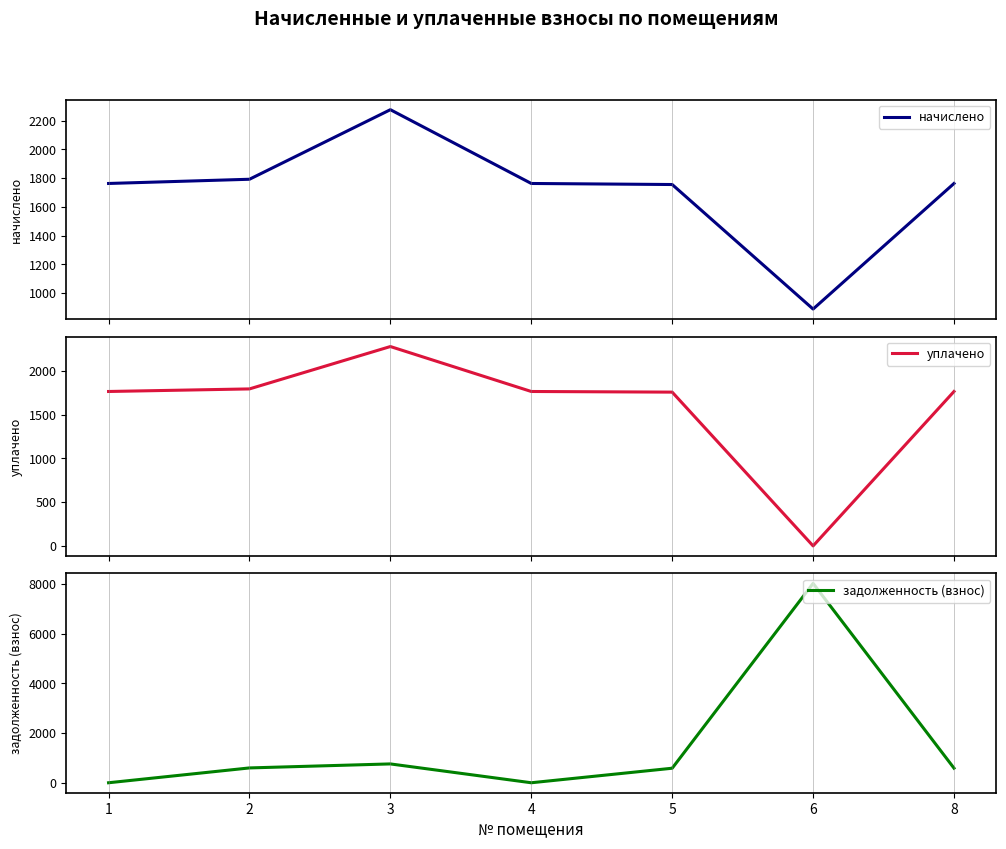

What is the maximum value shown in the chart?

8032.7